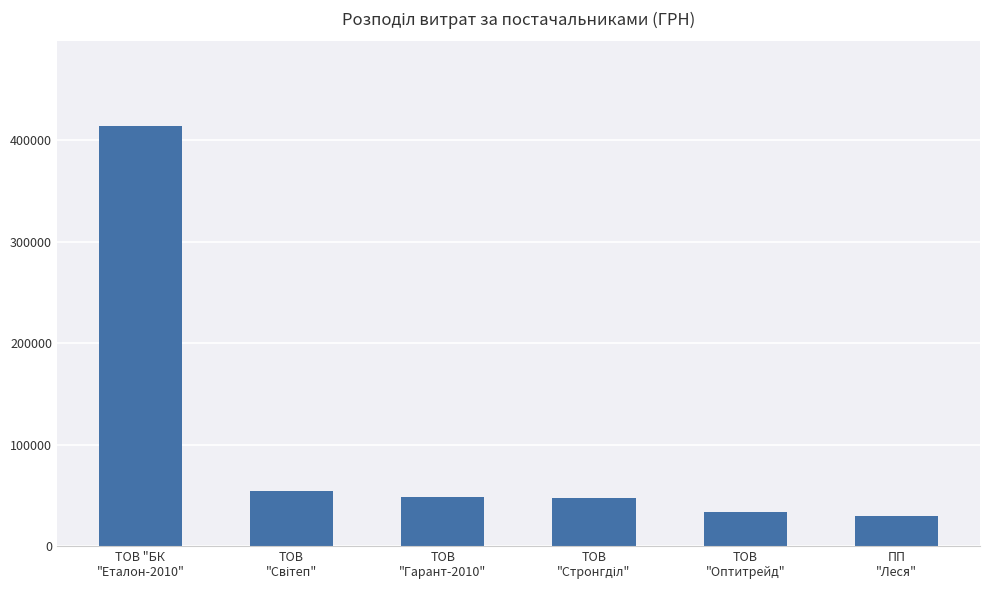

What is the greatest value displayed?

414430.6